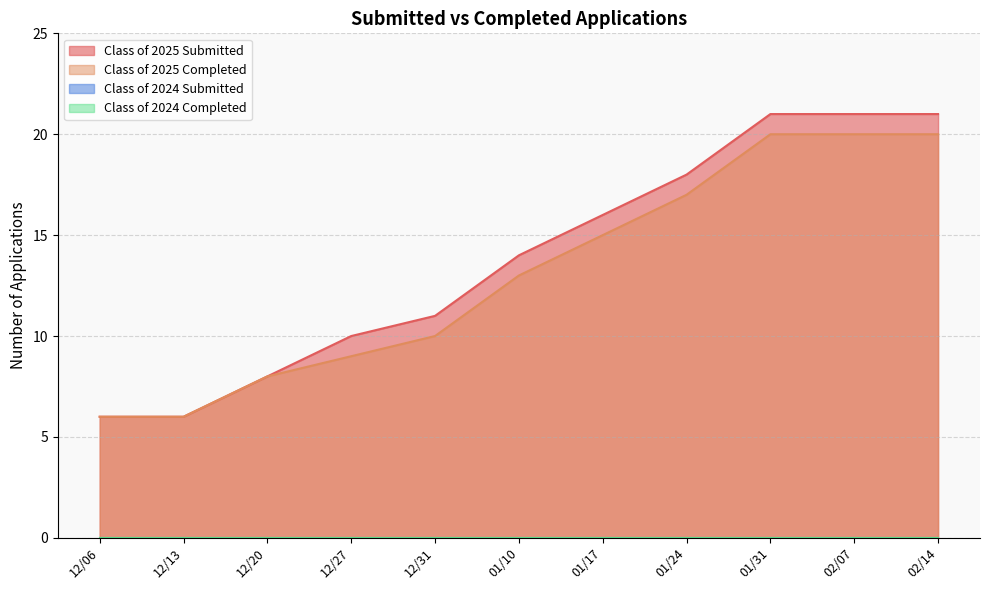

What is the greatest value displayed?

21